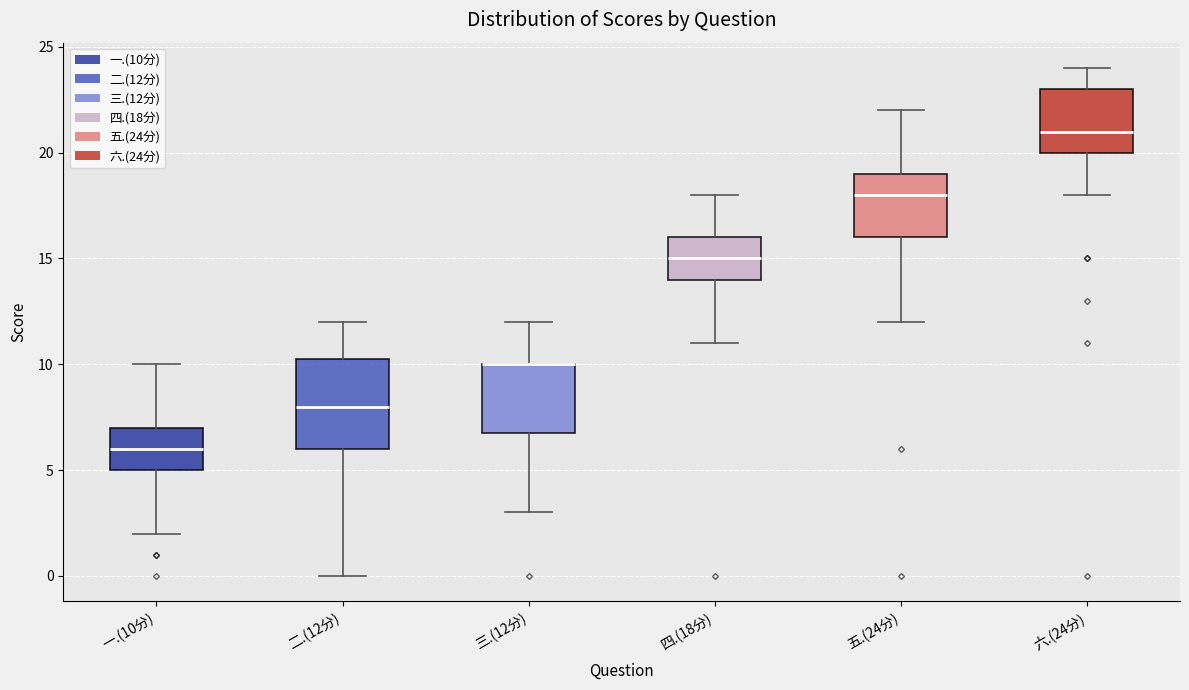

Reading left to right, read every box against the y-axis: the position of its median line, the range the box covers, and the ends of its whiskers. The values are not printed on the chart, so give them approximately, as read against the axis.

一.(10分): median 6.0, box 5.0 to 7.0, whiskers 2.0 to 10.0
二.(12分): median 8.0, box 6.0 to 10.5, whiskers 0.0 to 12.0
三.(12分): median 10.0 (drawn on the box's upper edge), box 7.0 to 10.0, whiskers 3.0 to 12.0
四.(18分): median 15.0, box 14.0 to 16.0, whiskers 11.0 to 18.0
五.(24分): median 18.0, box 16.0 to 19.0, whiskers 12.0 to 22.0
六.(24分): median 21.0, box 20.0 to 23.0, whiskers 18.0 to 24.0